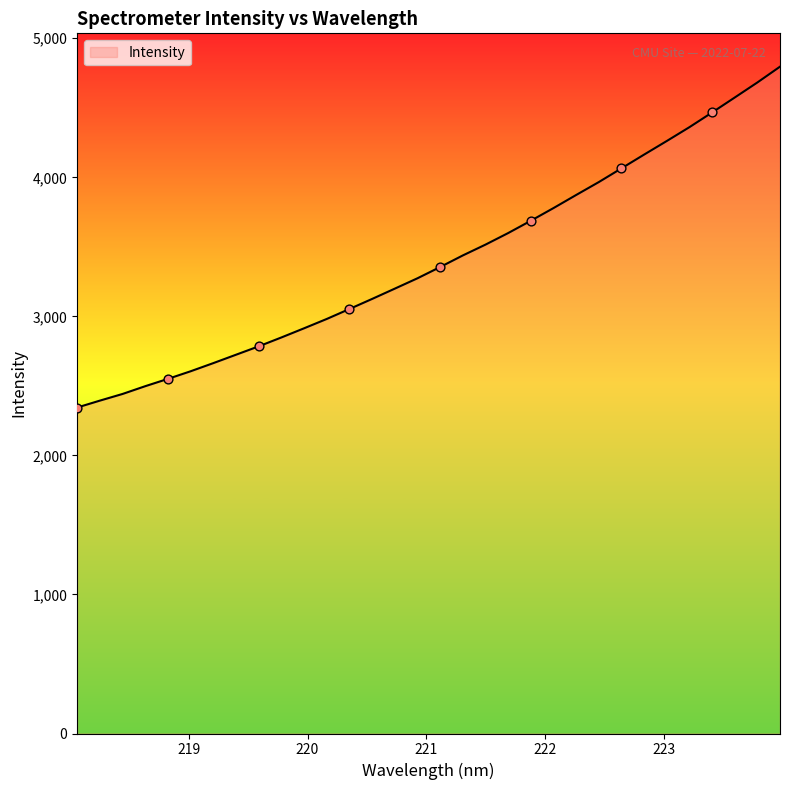

What is the smallest value displayed?

2344.4